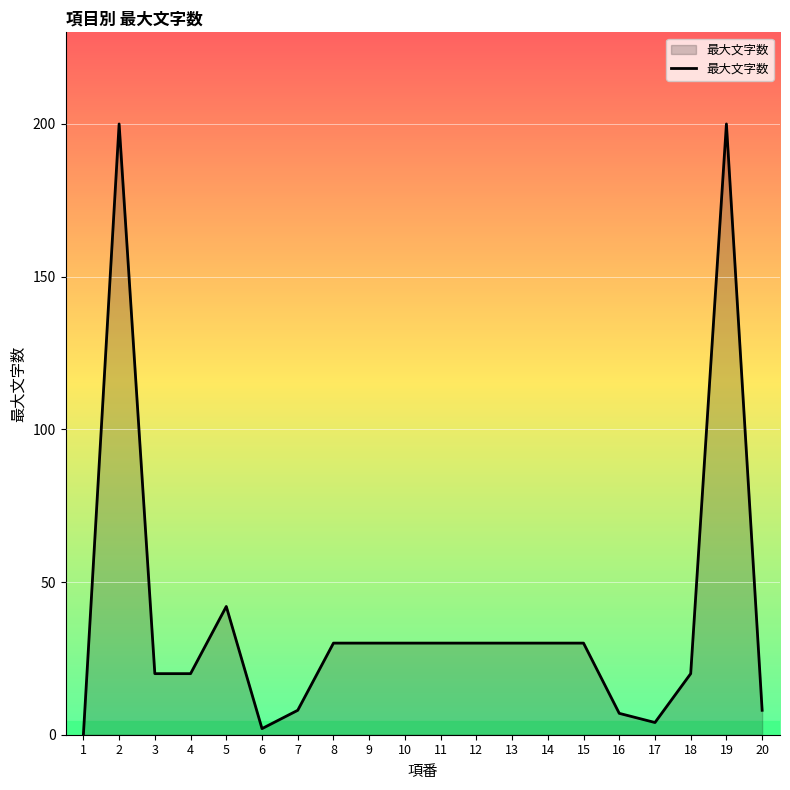

At which label is the value closest to 100?

5